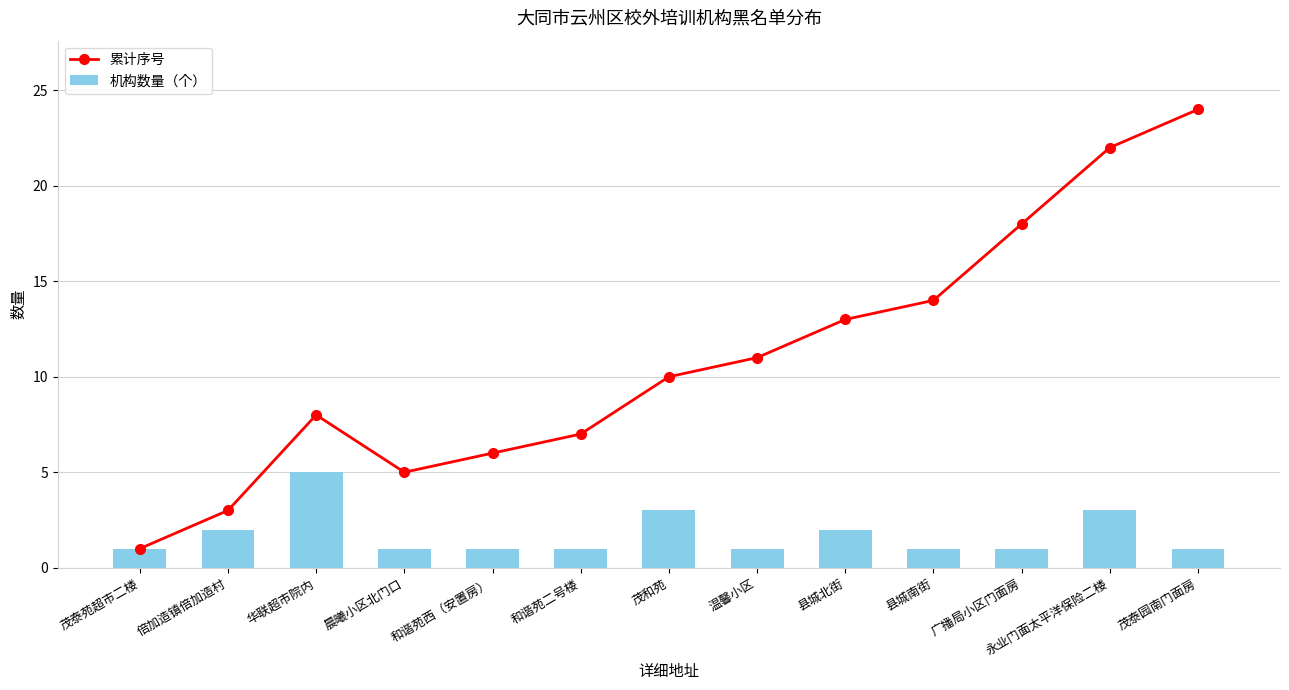

Is it true that 机构数量（个） equals 1 at 茂和苑?

False